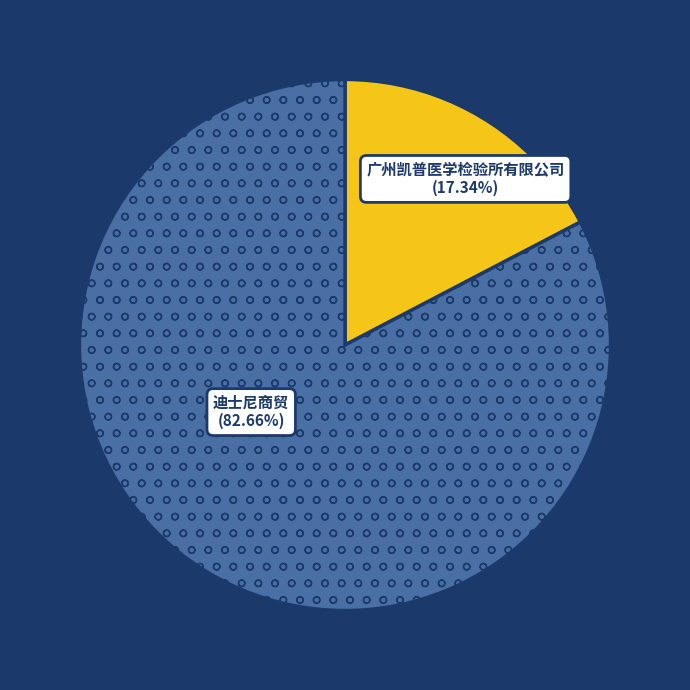

To the nearest percent, what percentage of the pie is 迪士尼商贸（上海）有限公司?

83%